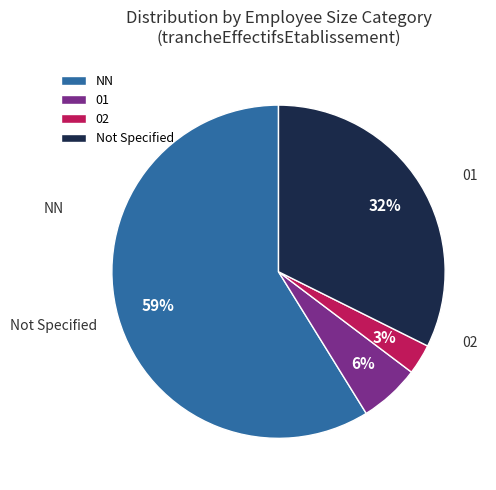

What percentage is the 01 slice, to the nearest percent?

6%